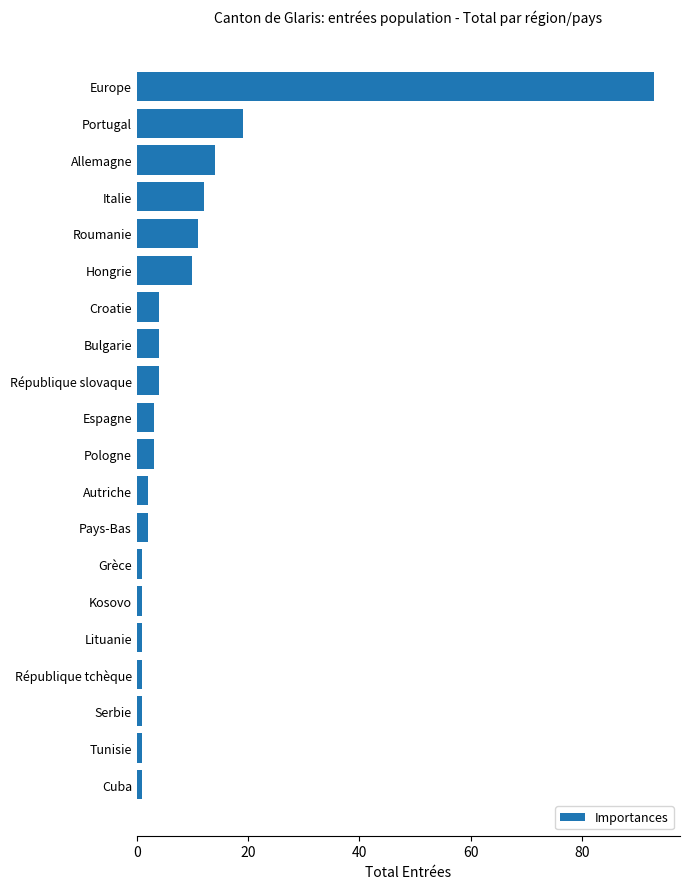

What is the label of the 13th bar from the top?

Pays-Bas